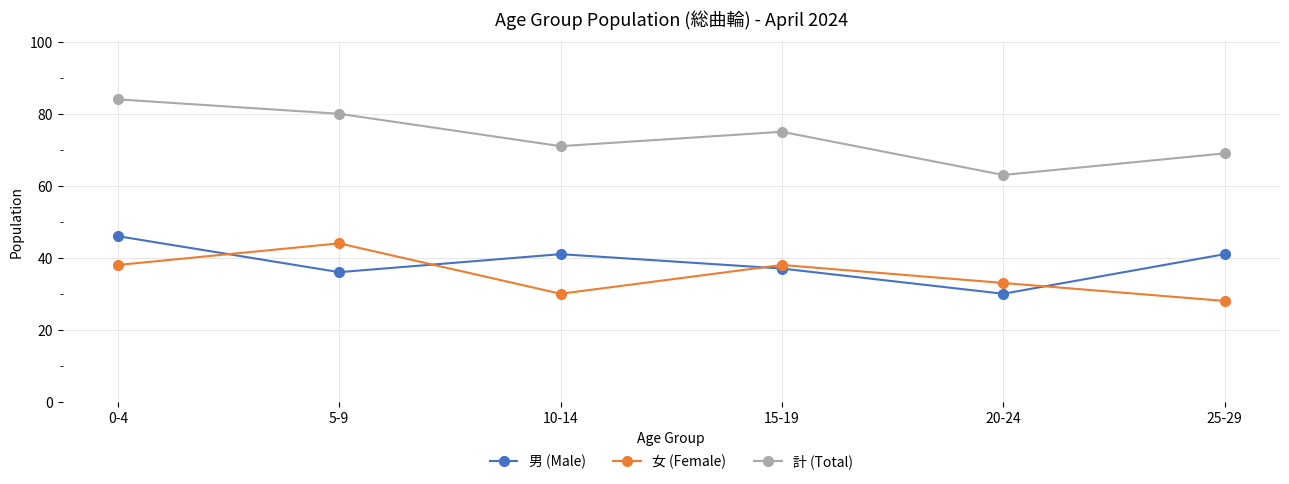

Where is the first local maximum for 計 (Total)?

15-19